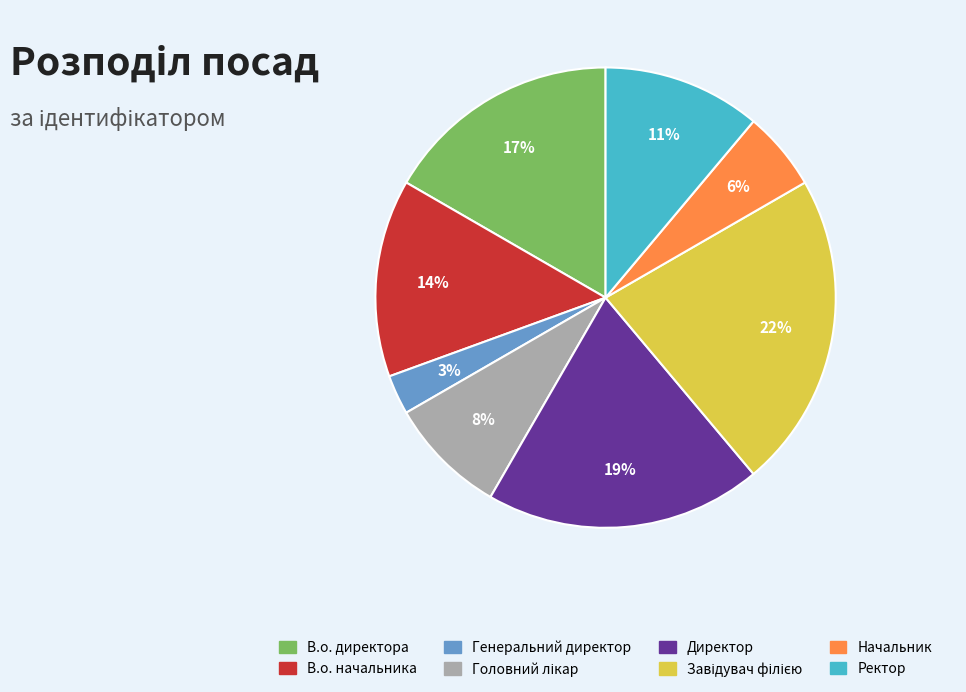

To the nearest percent, what portion does В.о. начальника represent?

14%